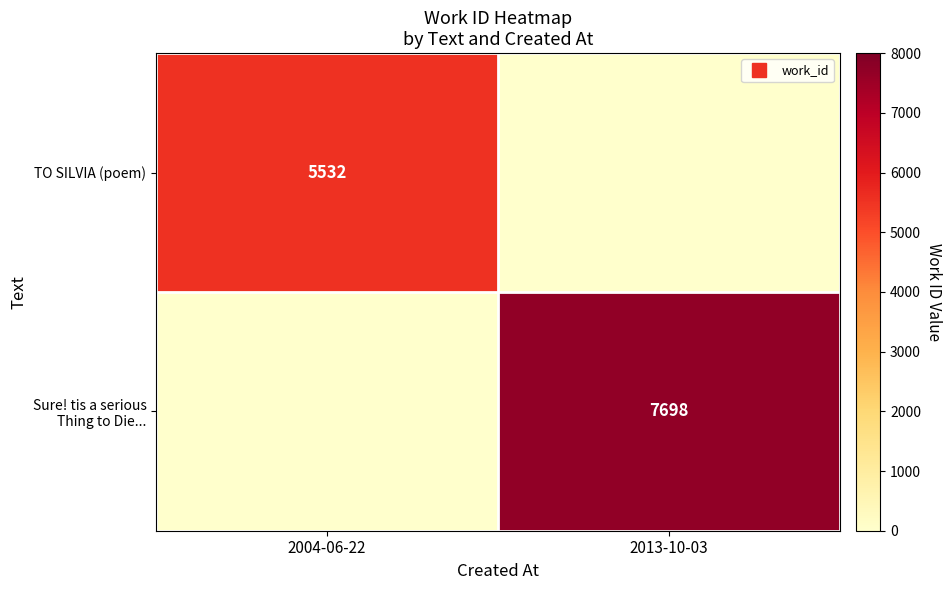

Between 2013-10-03 and 2004-06-22, which is larger?

2004-06-22